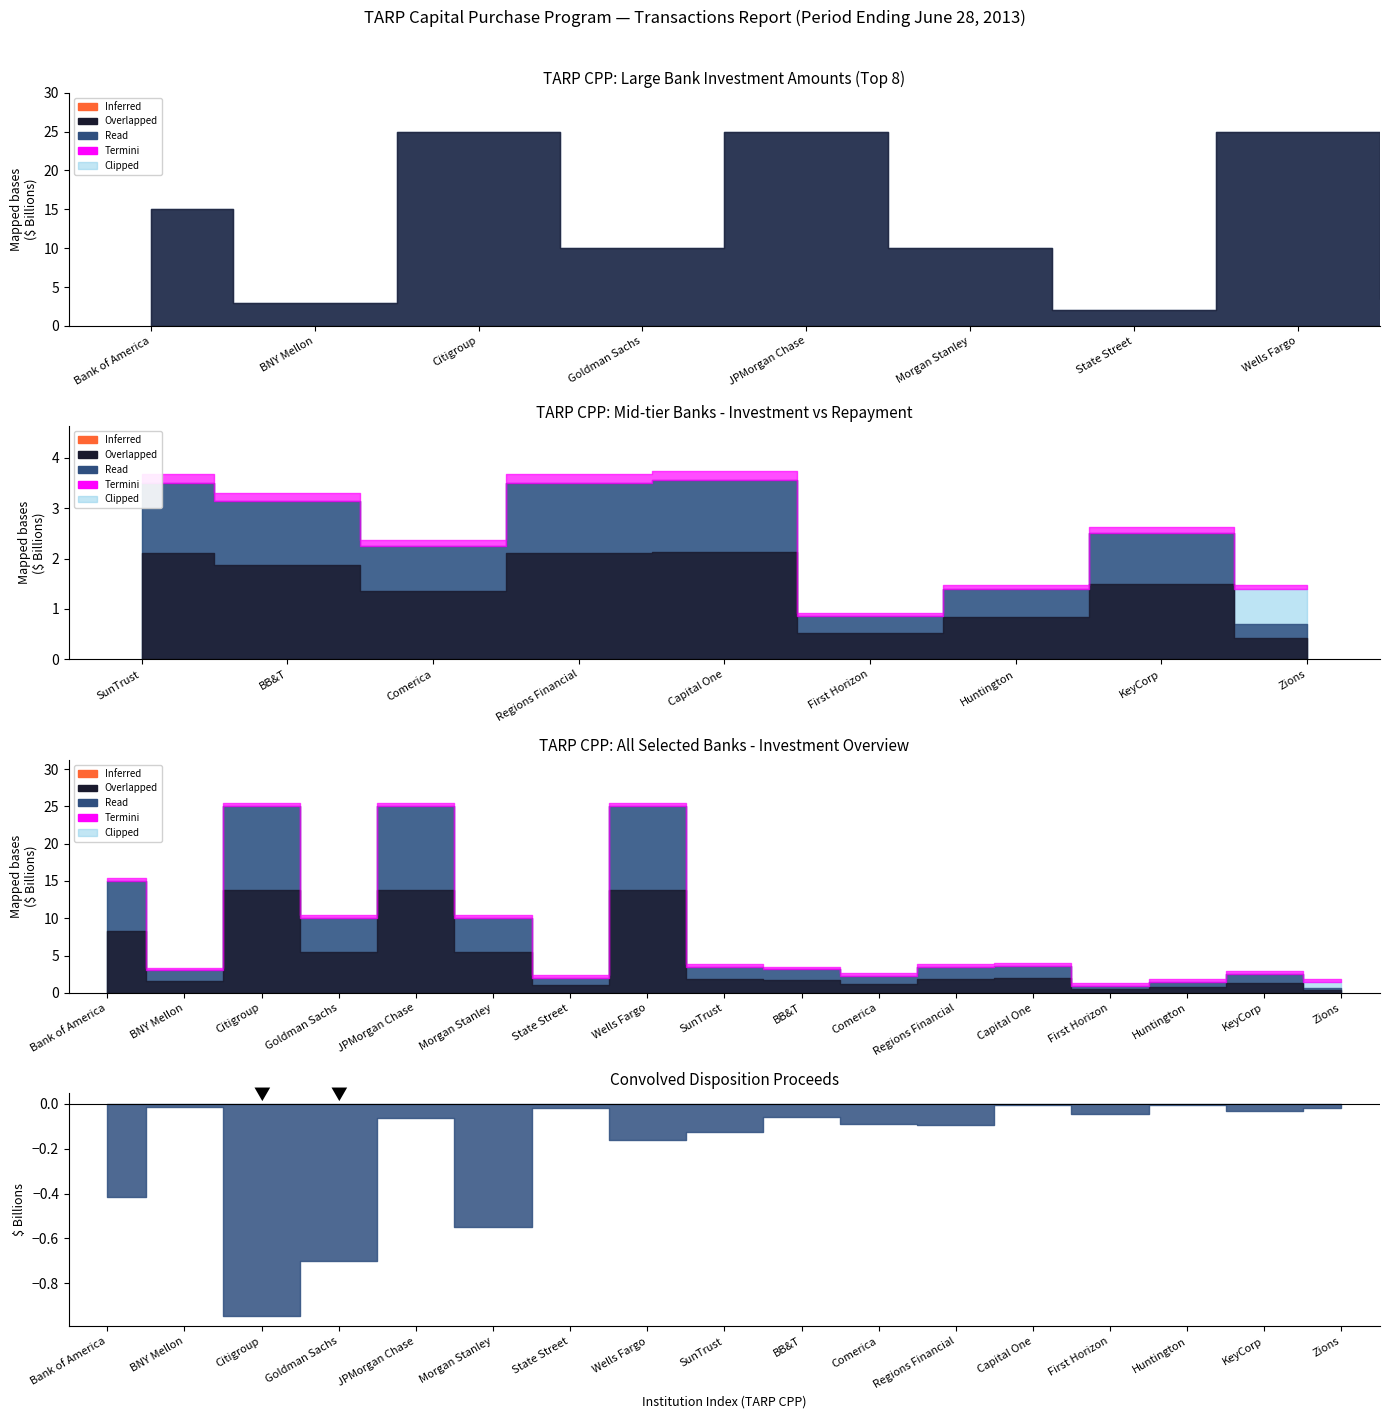

What is the total value across all series at 6?

4060000000.0